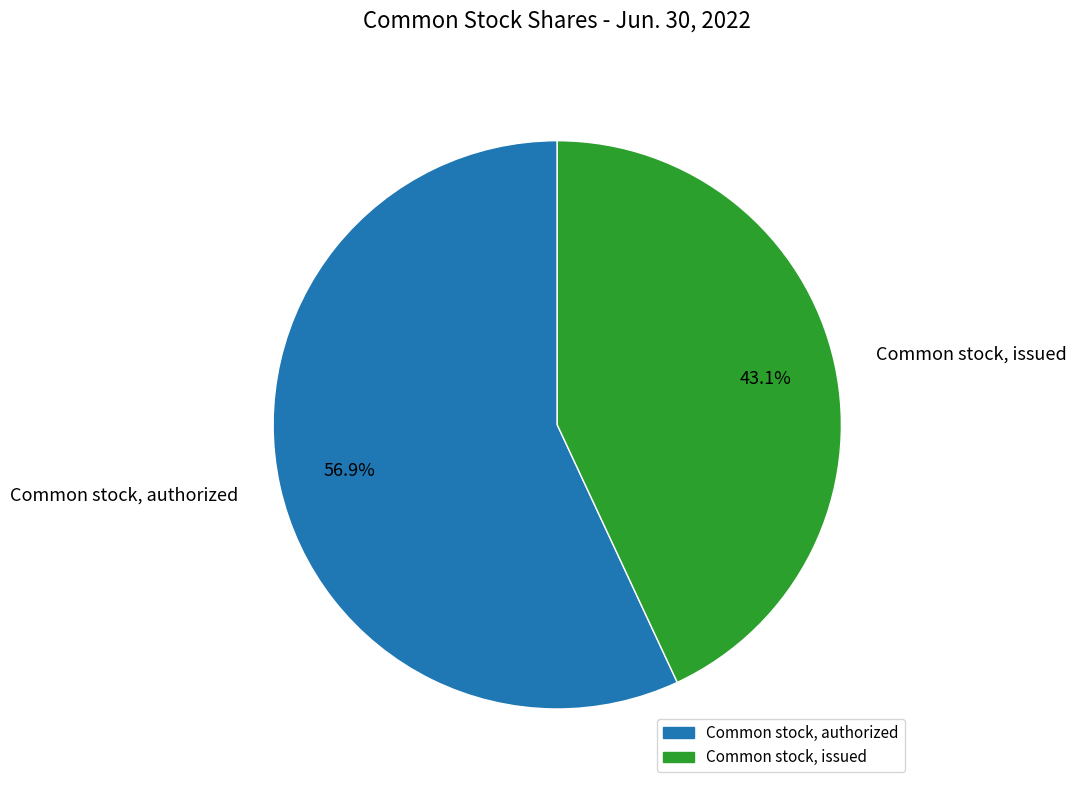

Is Common stock, issued the majority of the pie?

No